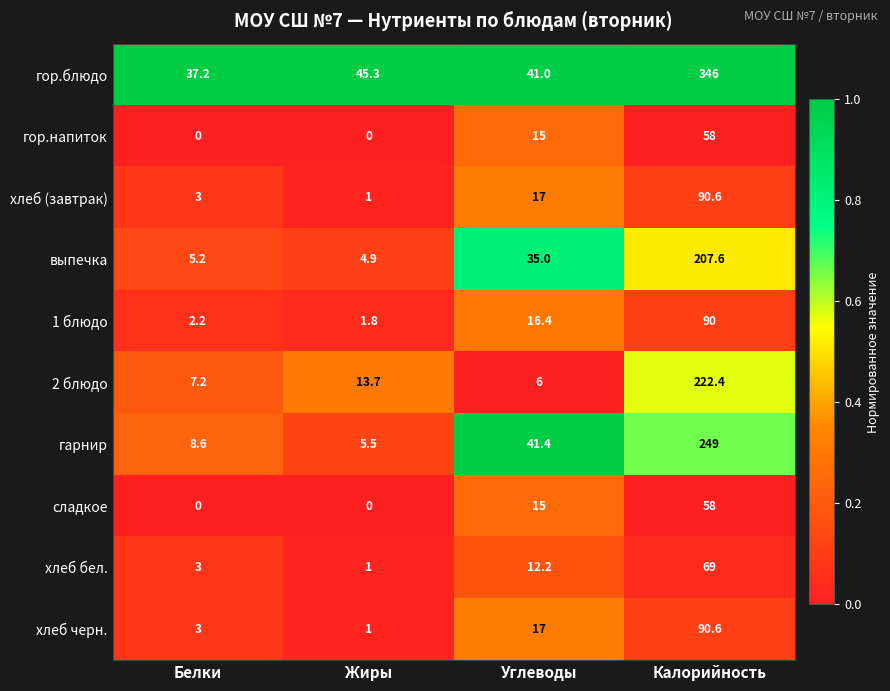

What is the difference between the second highest and minimum values in the гарнир series?

35.9